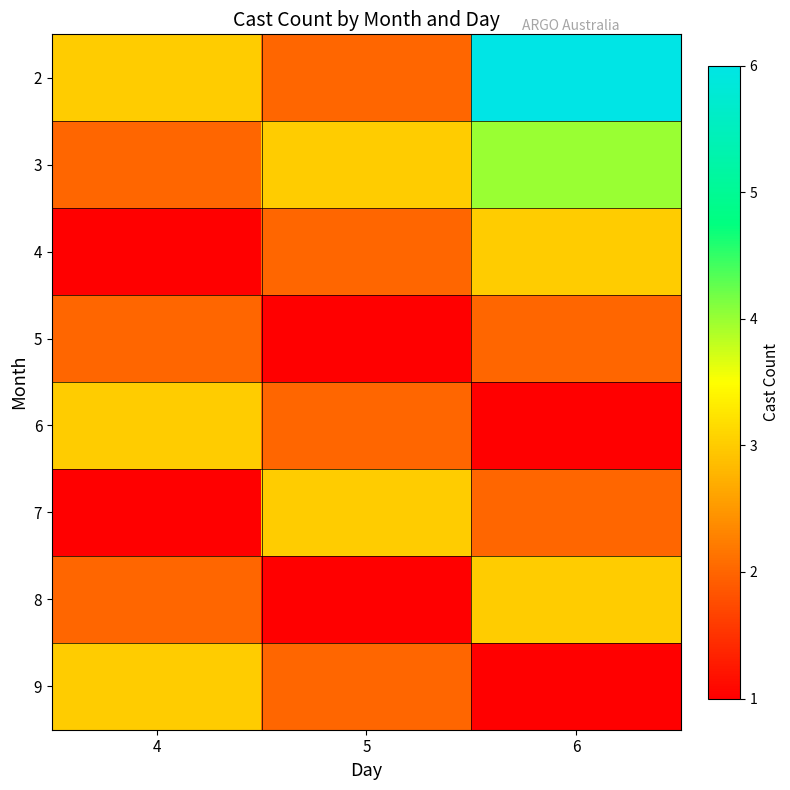

Between 4 and 6, which series saw the biggest shift?

2